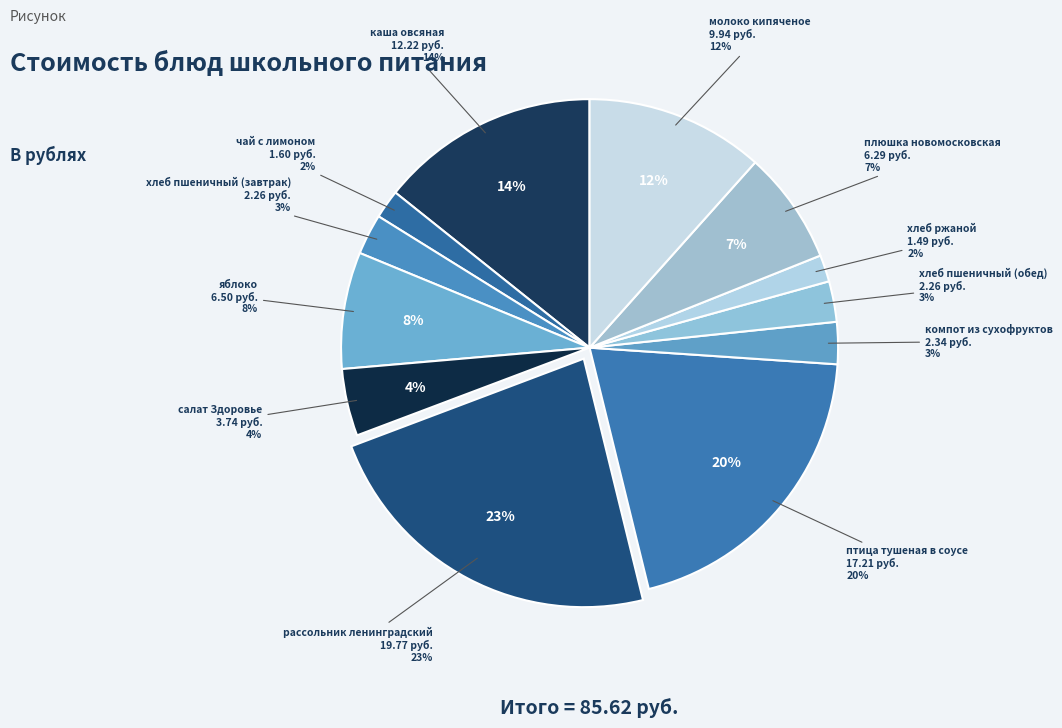

Is it true that яблоко is 8% of the pie?

True